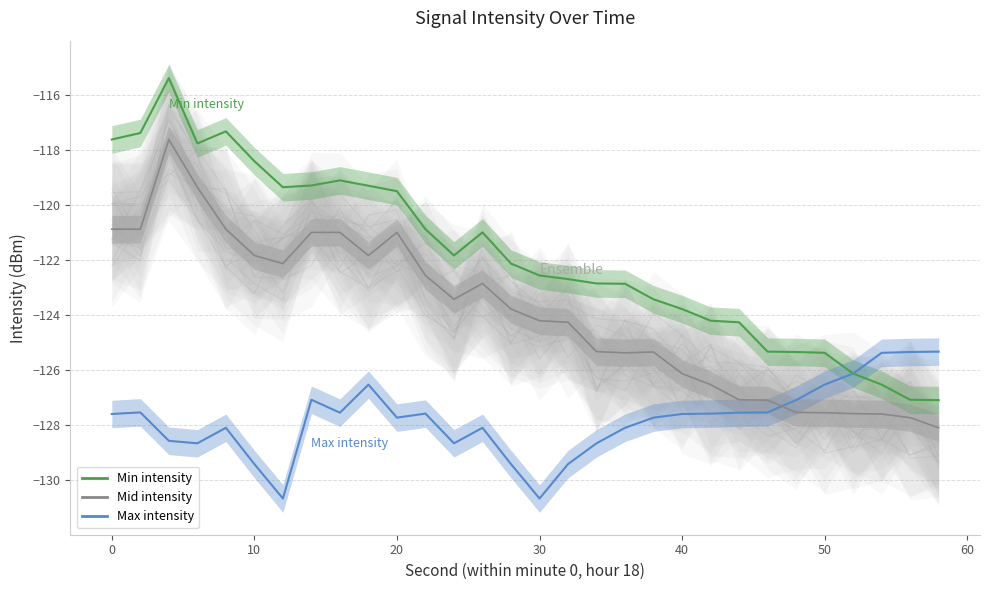

What is the difference between the maximum and minimum values in the Max intensity series?

5.3